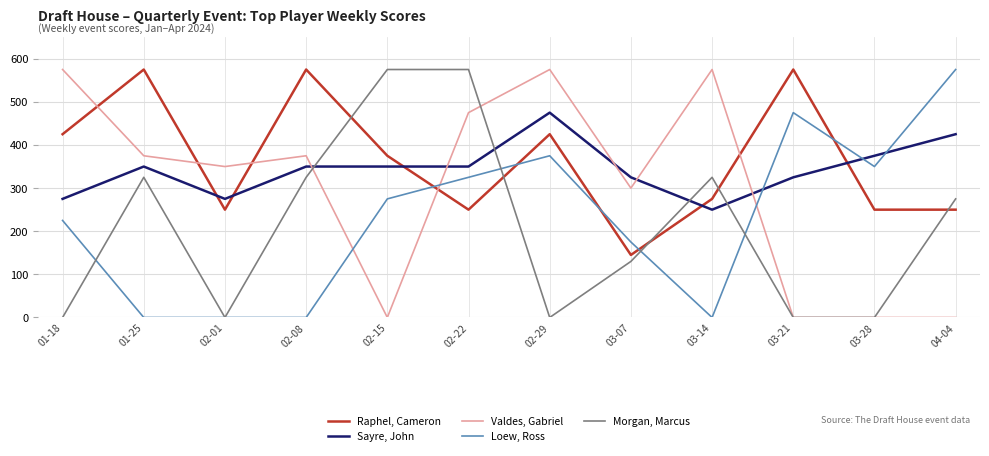

What is the minimum value for Sayre, John?

250